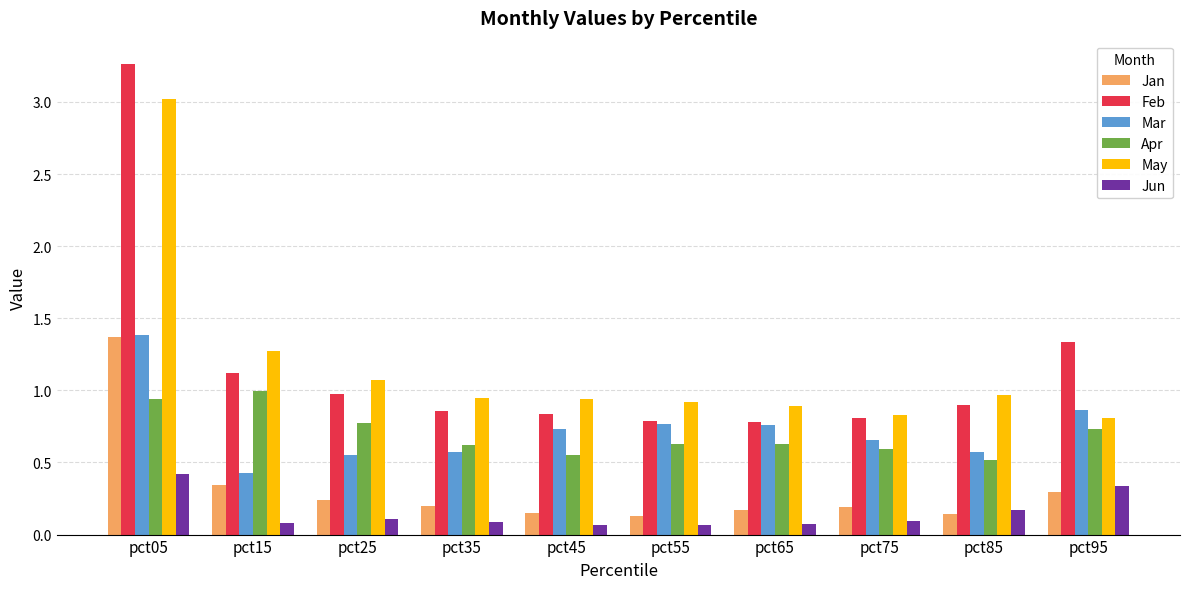

At which category is the sum across all series the highest?

pct05